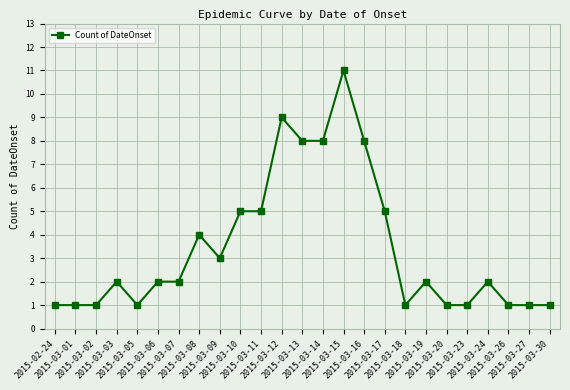

What is the label of the 8th point from the right?

2015-03-18